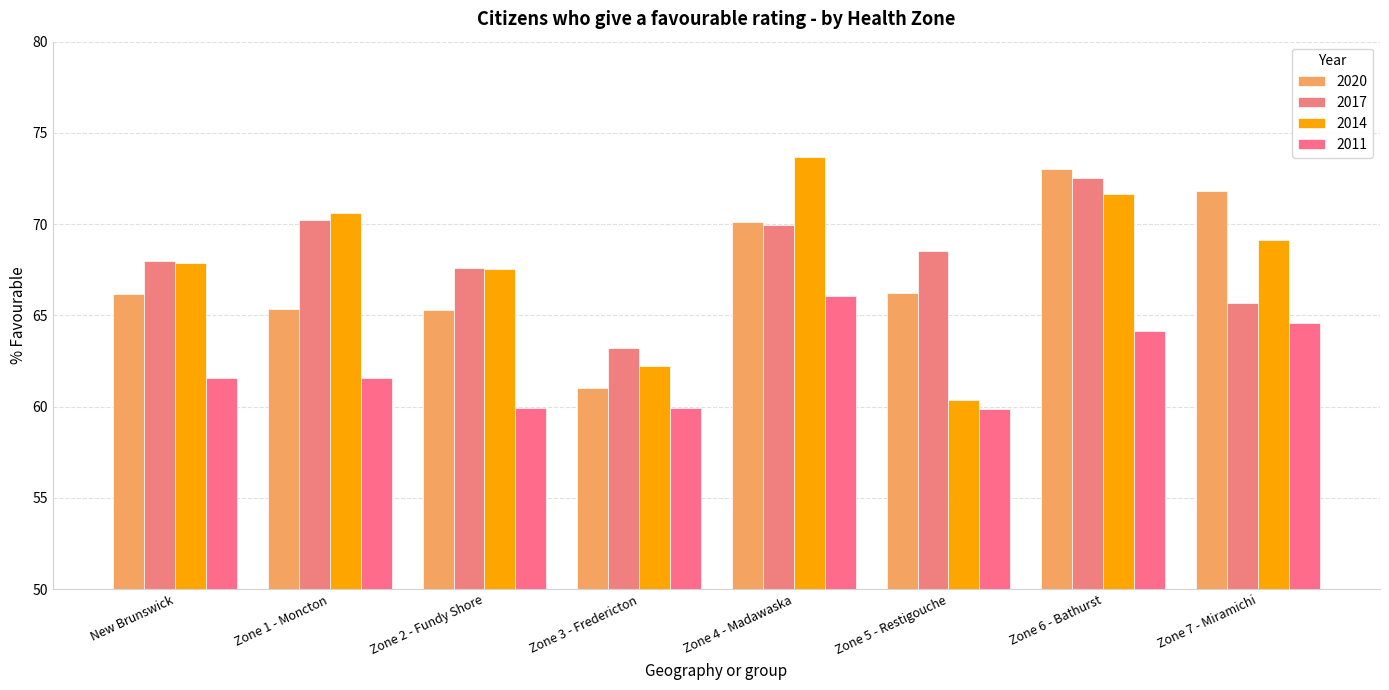

How many values in the 2011 series exceed 61?

5